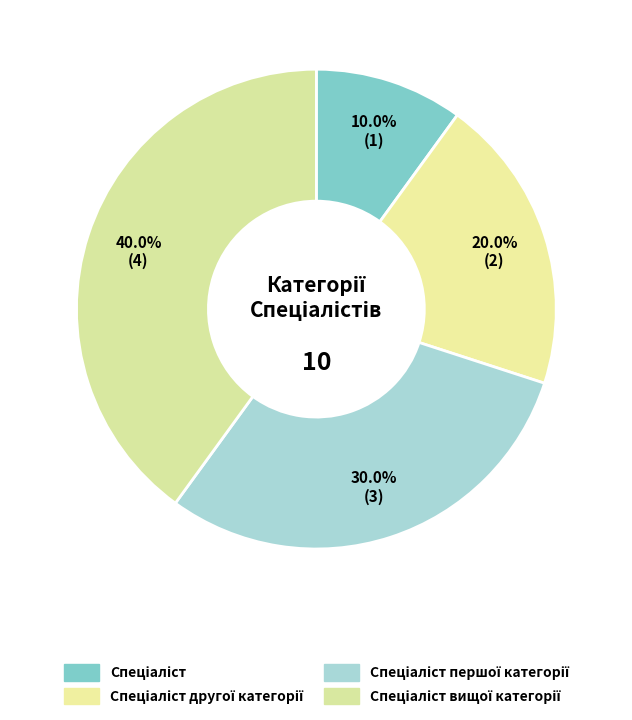

To the nearest percent, what is the average slice percentage?

25%